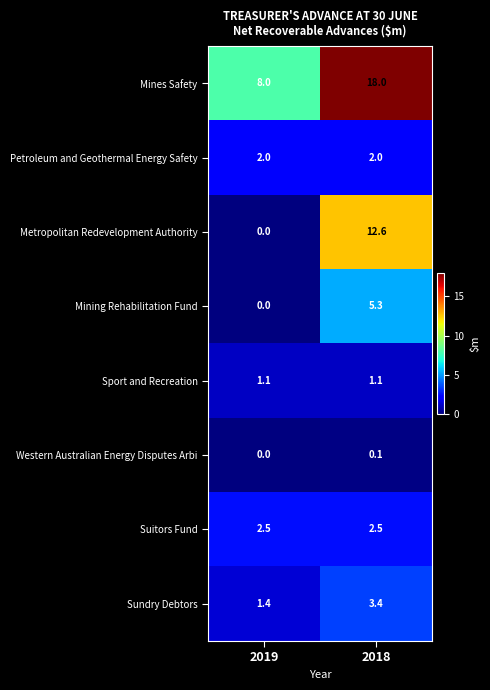

List the series in order of their peak value, highest first.

Mines Safety, Metropolitan Redevelopment Authority, Mining Rehabilitation Fund, Sundry Debtors, Suitors Fund, Petroleum and Geothermal Energy Safety, Sport and Recreation, Western Australian Energy Disputes Arbi